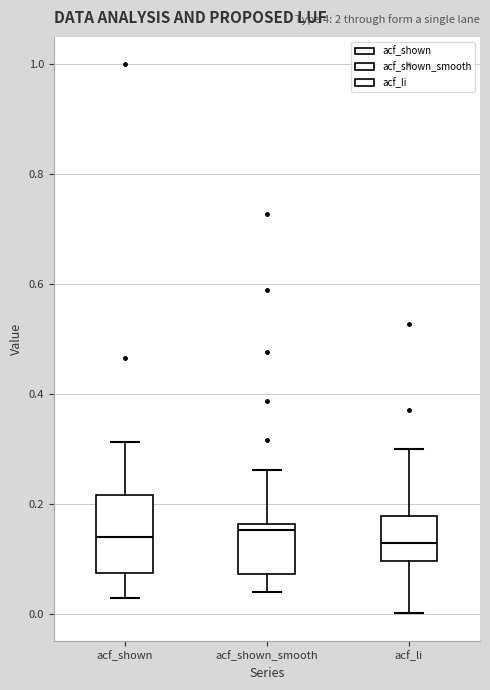

Where does the upper whisker of the box for acf_shown_smooth end on the y-axis? The values are not printed on the chart, so give them approximately, as read against the axis.

0.26